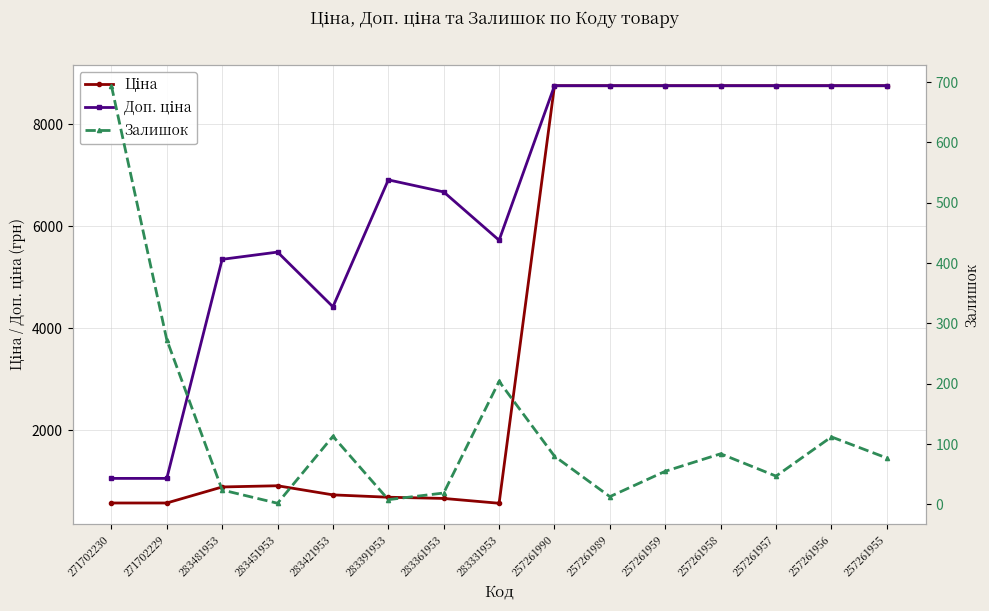

What is the sum of the Залишок values at 283331953 and 283361953?

223.0